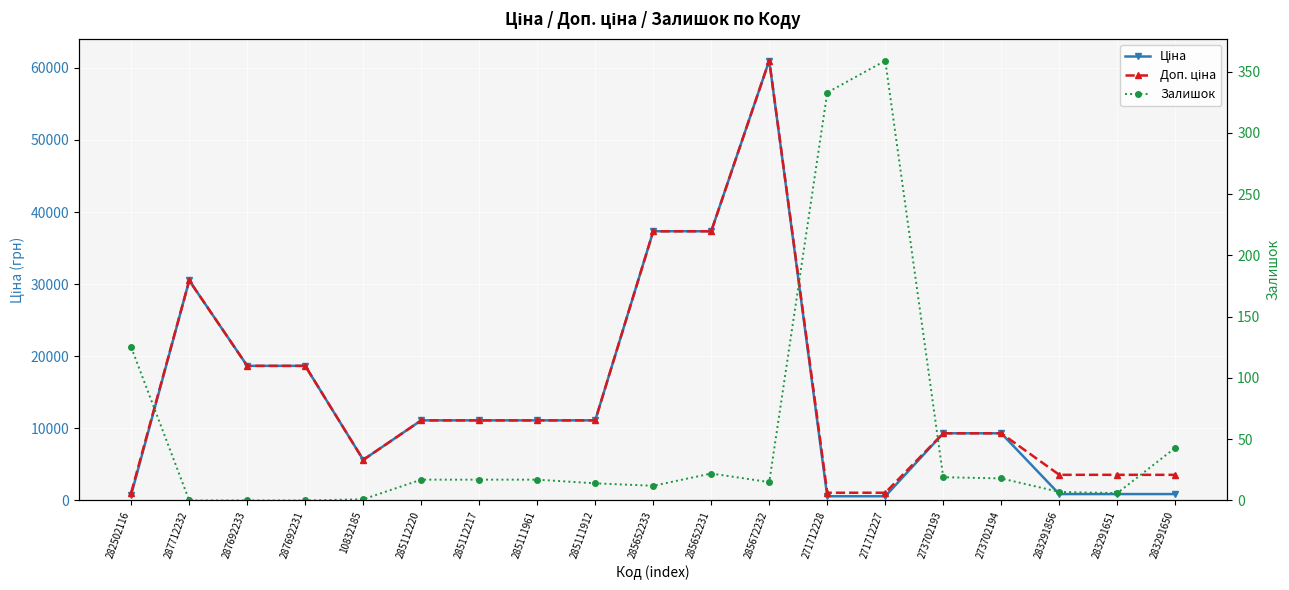

Count the number of categories in the chart.

19